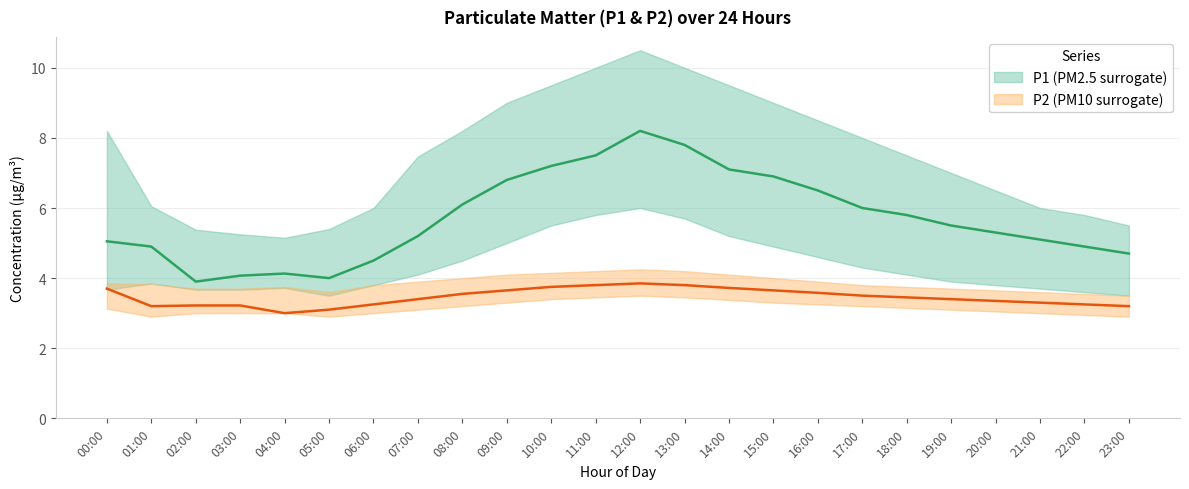

What is the spread (max minus min) of values at 12:00?

7.0